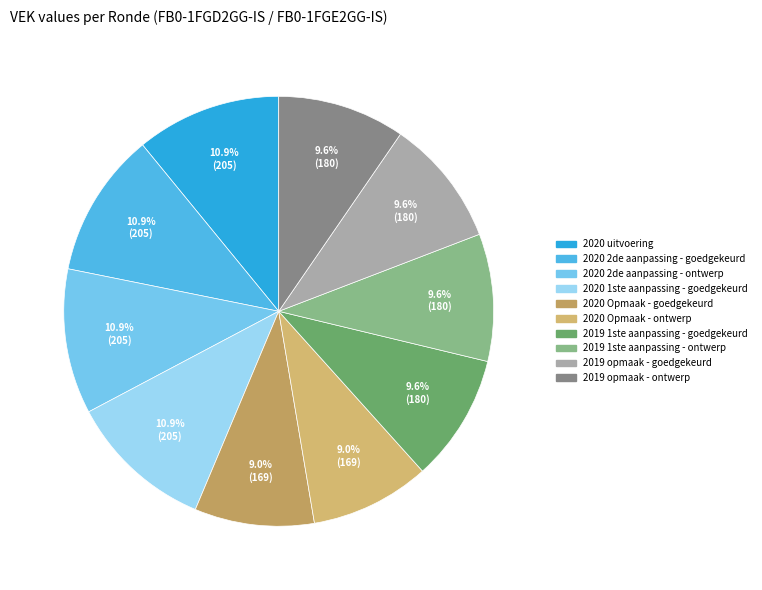

Combined, do 2020 Opmaak - goedgekeurd and 2019 opmaak - ontwerp account for over 50%?

No